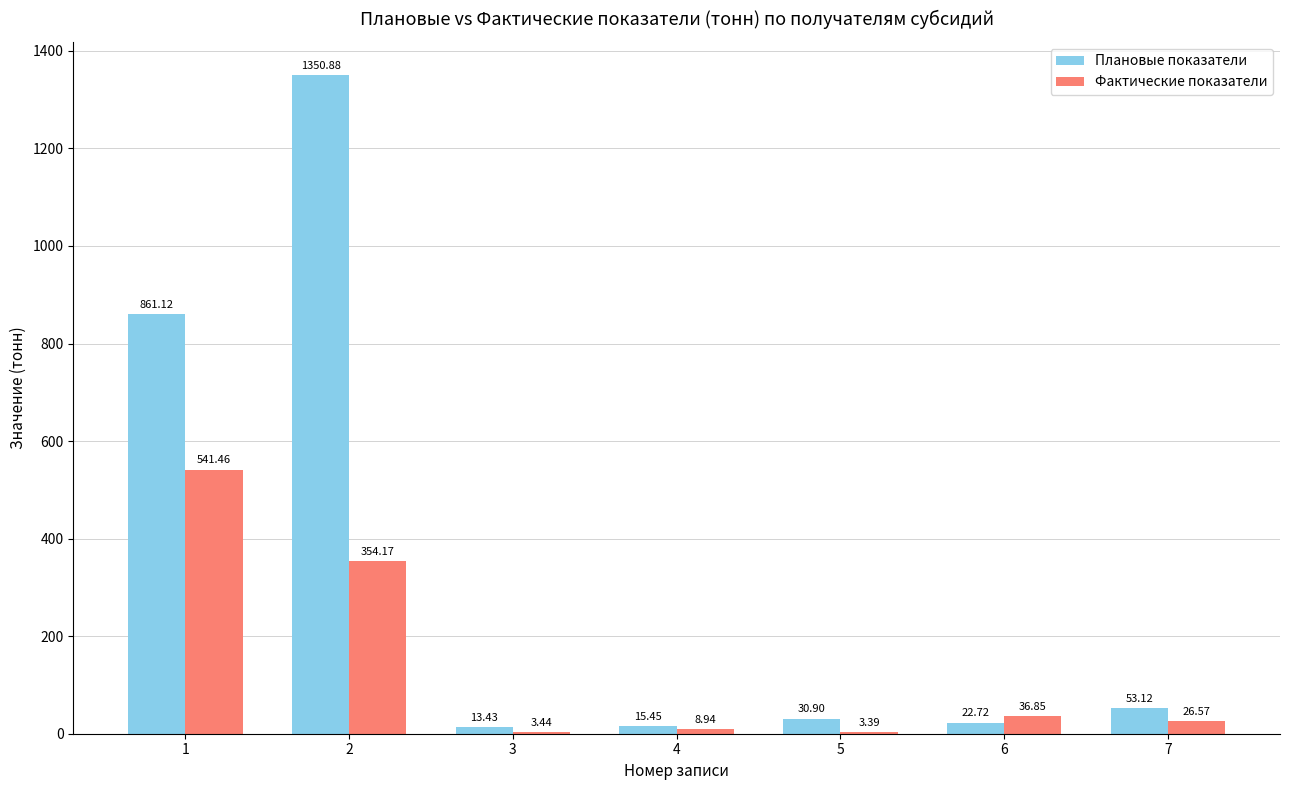

What is the average value of the Фактические показатели series?

139.3